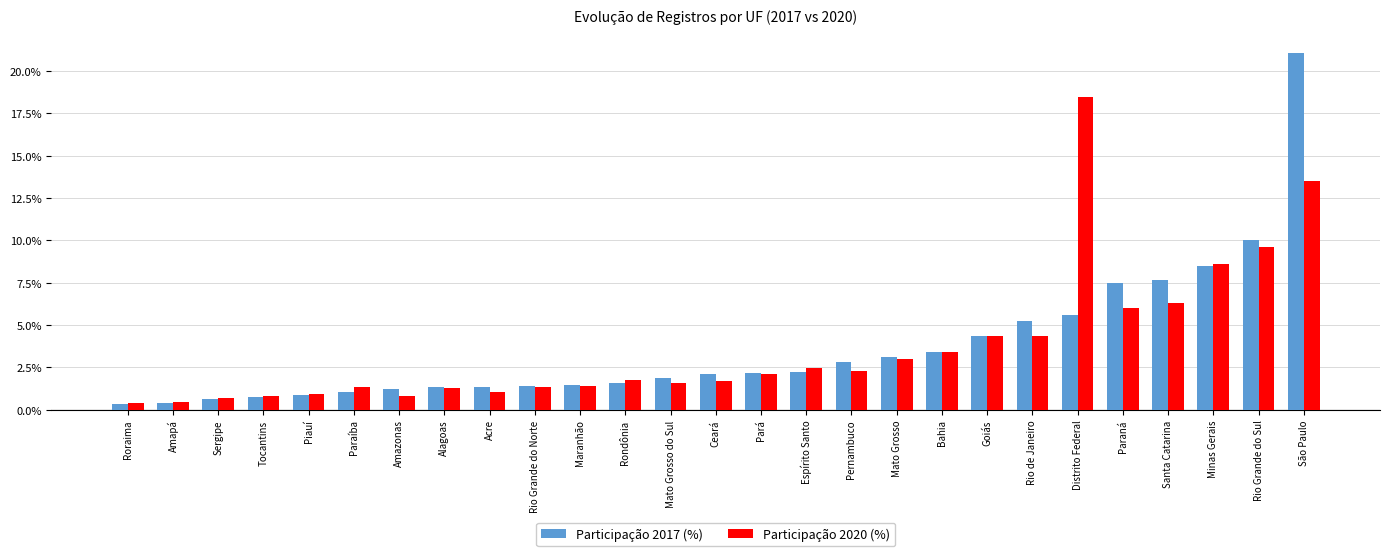

Which series has the widest spread of values?

Participação 2017 (%)